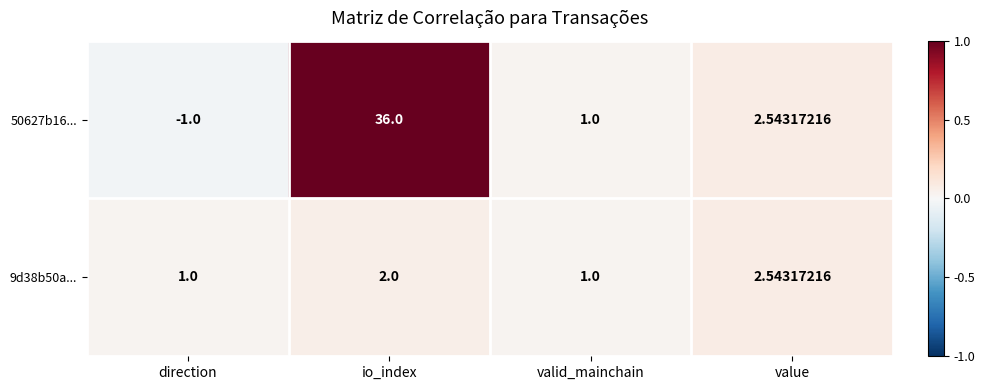

How many values in the 50627b16... series are below 2?

2